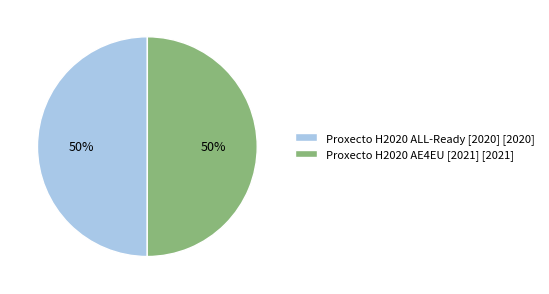

How many segments does this pie chart have?

2